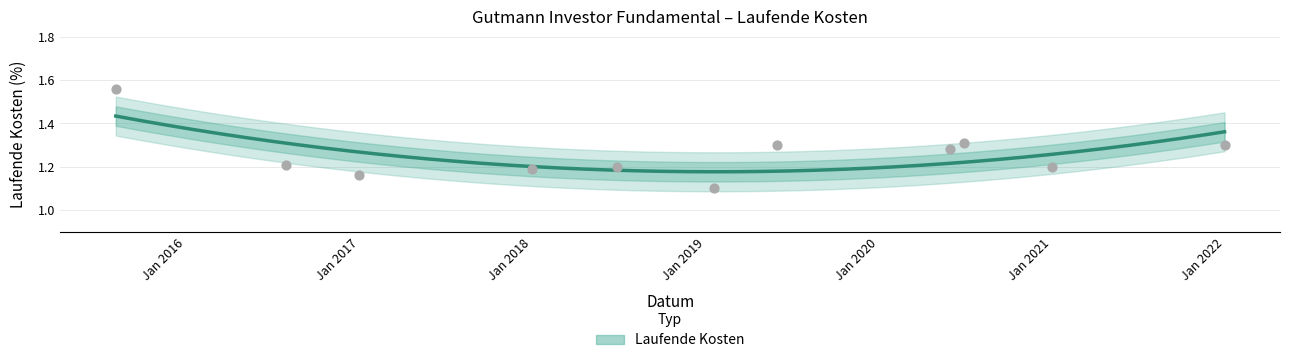

What is the change in value from 2018-06-29 to 2019-01-18?

-0.1